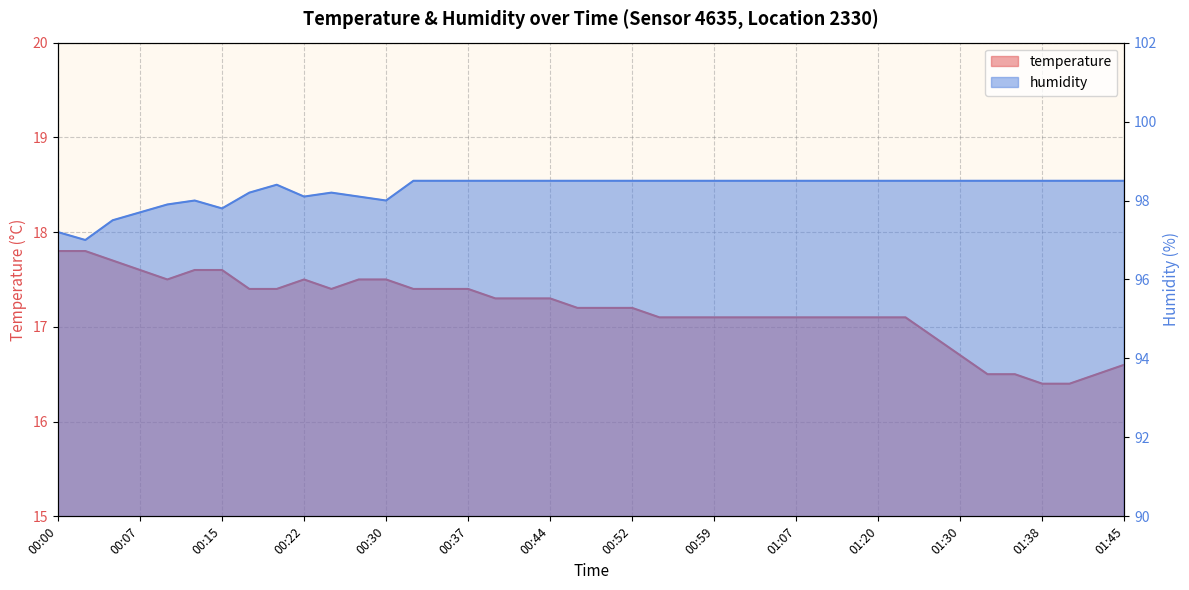

Rank the categories by humidity value from highest to lowest.

00:32, 00:35, 00:37, 00:39, 00:42, 00:44, 00:47, 00:49, 00:52, 00:54, 00:57, 00:59, 01:02, 01:04, 01:07, 01:15, 01:18, 01:20, 01:23, 01:25, 01:30, 01:33, 01:35, 01:38, 01:40, 01:43, 01:45, 00:20, 00:17, 00:25, 00:22, 00:27, 00:12, 00:30, 00:10, 00:15, 00:07, 00:05, 00:00, 00:02